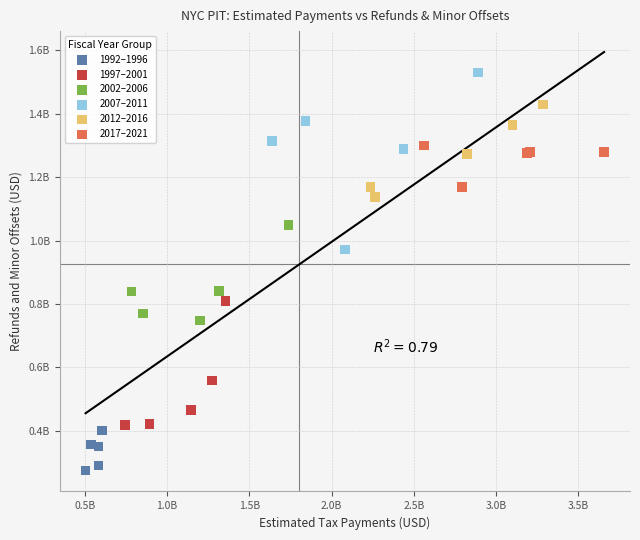

What are all the series names shown in the legend?

1992–1996, 1997–2001, 2002–2006, 2007–2011, 2012–2016, 2017–2021